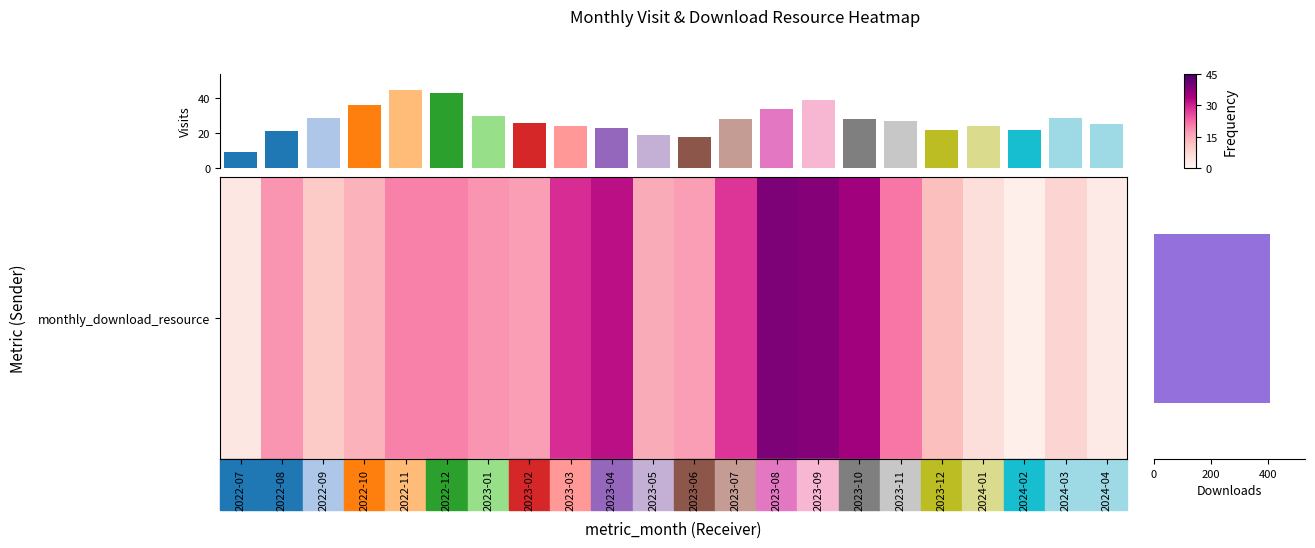

Reading left to right, extract all data points from this chart.

2022-07=4	2022-08=18	2022-09=10	2022-10=14	2022-11=20	2022-12=20	2023-01=18	2023-02=17	2023-03=29	2023-04=32	2023-05=15	2023-06=17	2023-07=28	2023-08=39	2023-09=38	2023-10=35	2023-11=21	2023-12=12	2024-01=6	2024-02=2	2024-03=8	2024-04=3